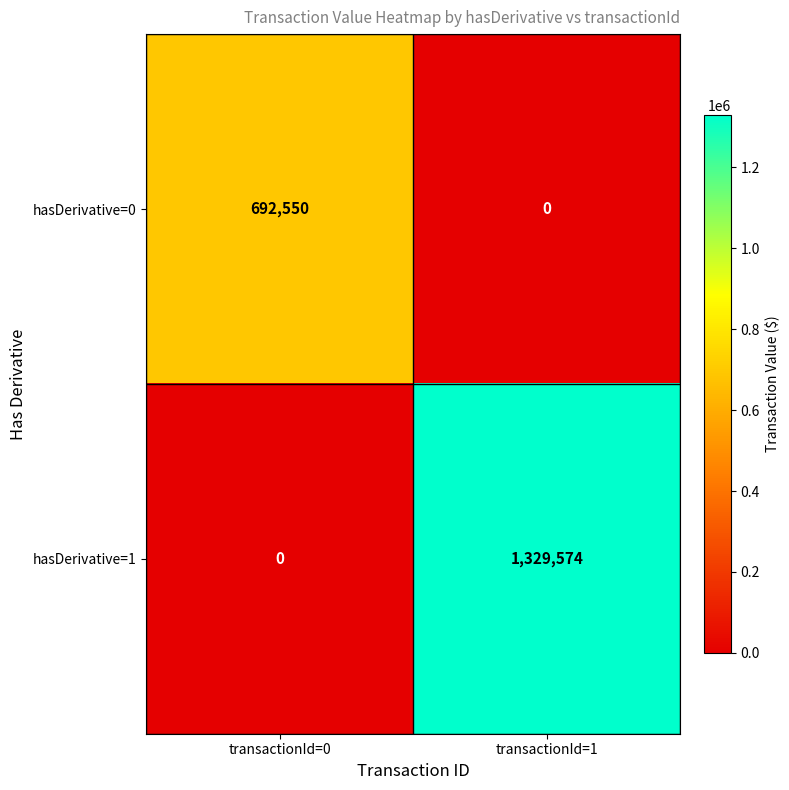

The value of hasDerivative=0 at transactionId=1 is -375680. True or false?

False